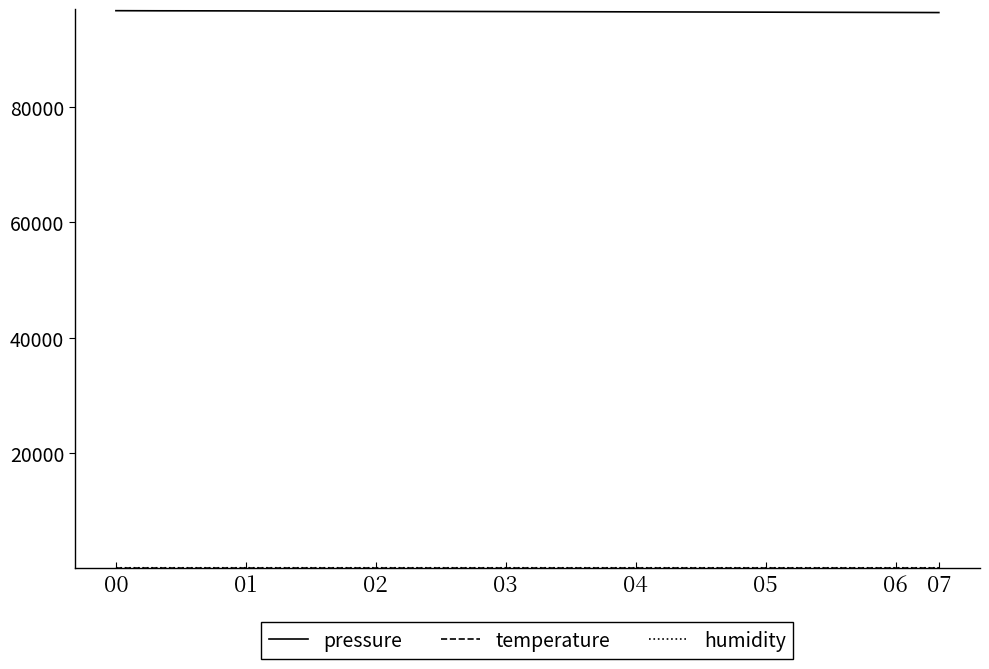

What is the maximum value shown in the chart?

96725.6